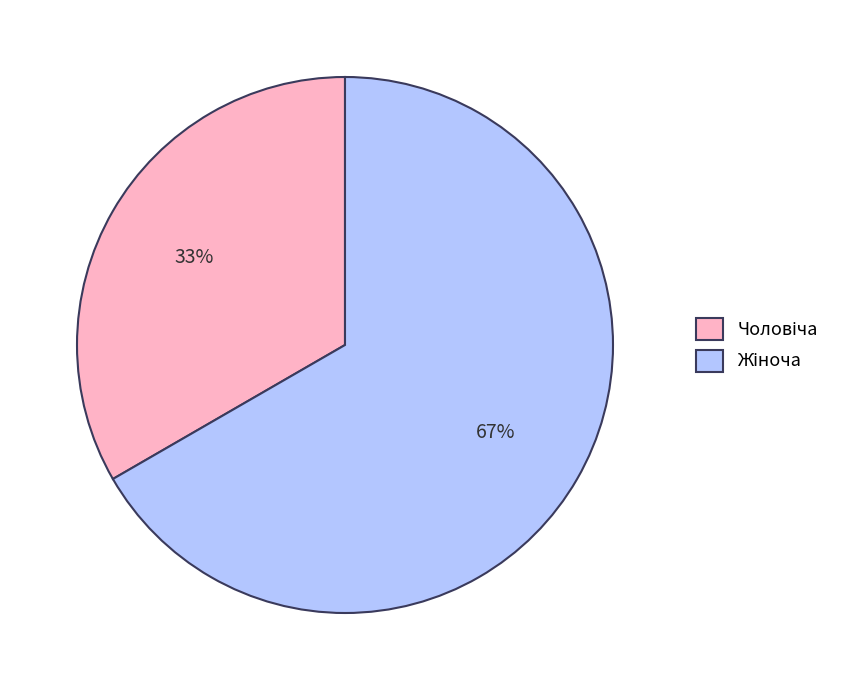

Does any single category account for the majority?

Yes